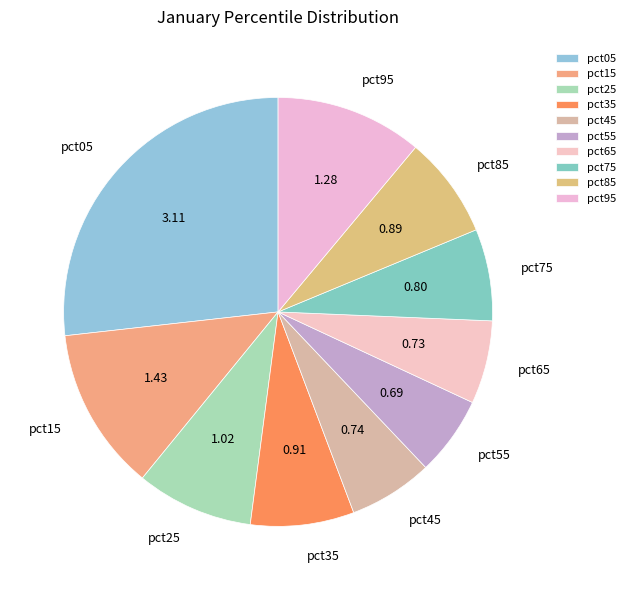

Is the sum of pct25 and pct95 greater than half?

No